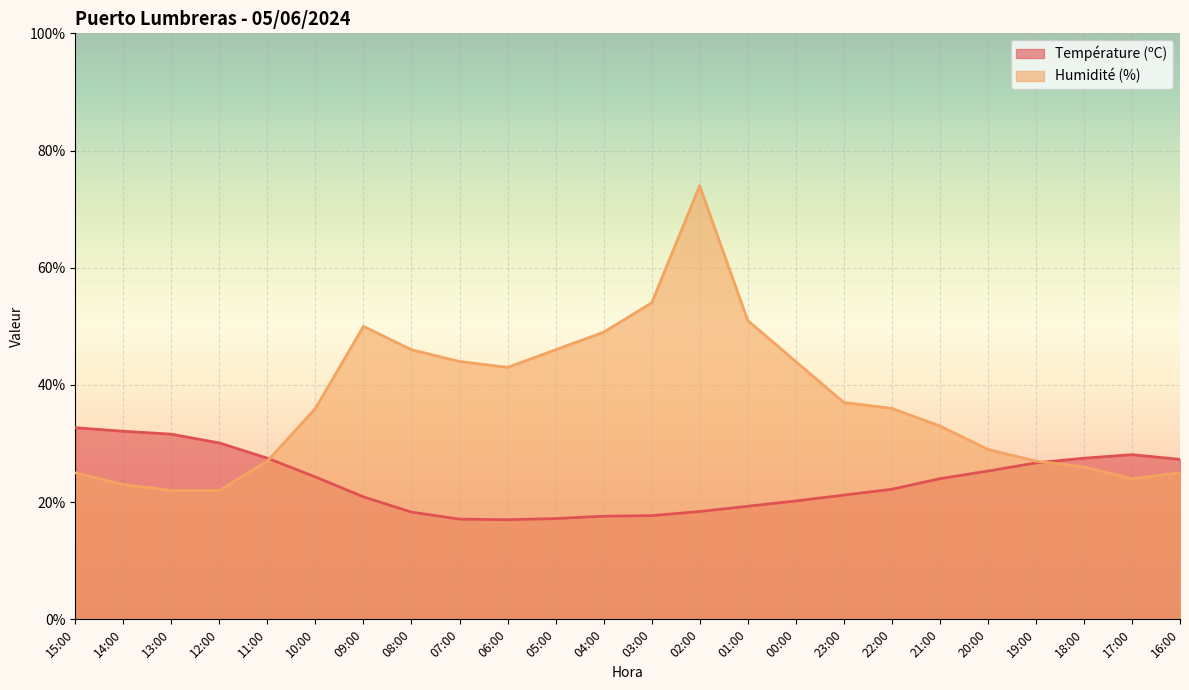

Rank the series by their average value, from lowest to highest.

Température (ºC), Humidité (%)